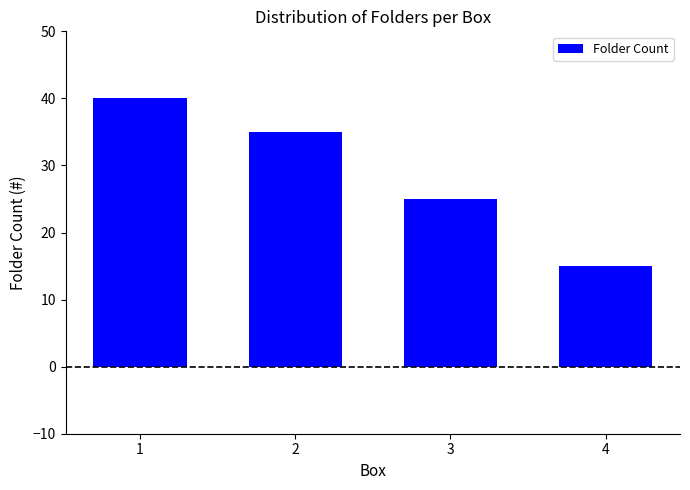

What is the ratio of the value at 1 to the value at 4?

2.7